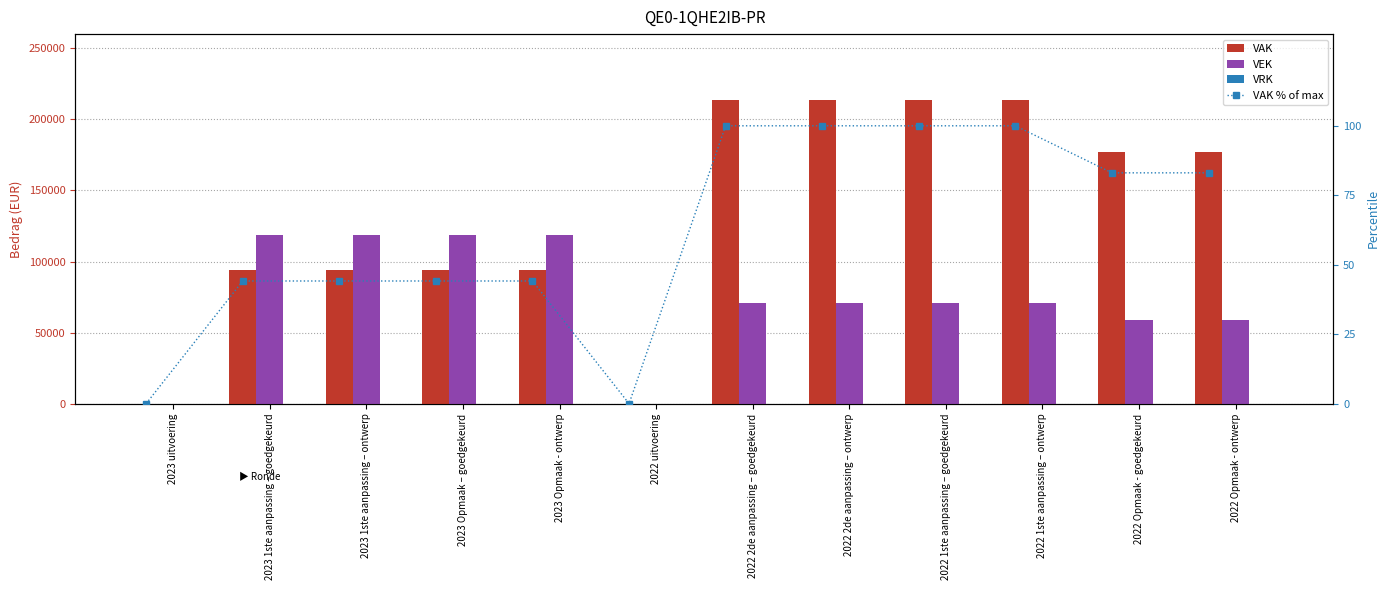

The VEK series shows 75048.8 at 2023 uitvoering. True or false?

False